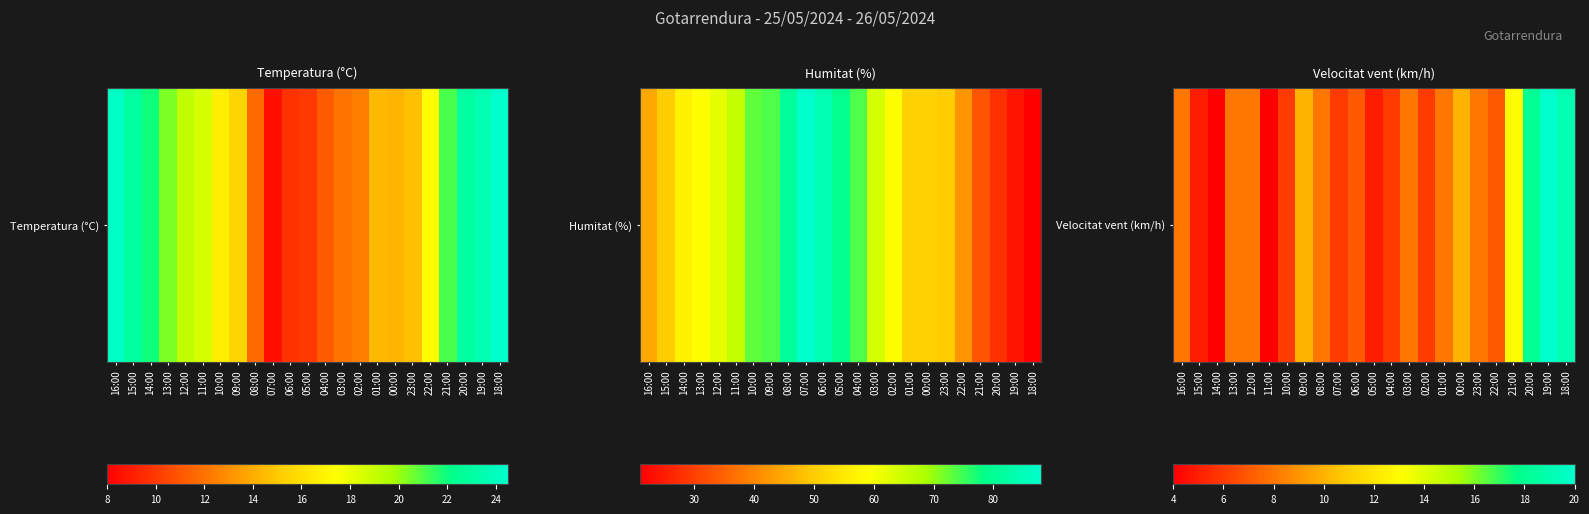

Reading left to right, what are all the values shown in this chart?

8	5	4	8	8	4	6	10	8	6	7	5	6	8	6	8	10	8	7	13	18	20	19